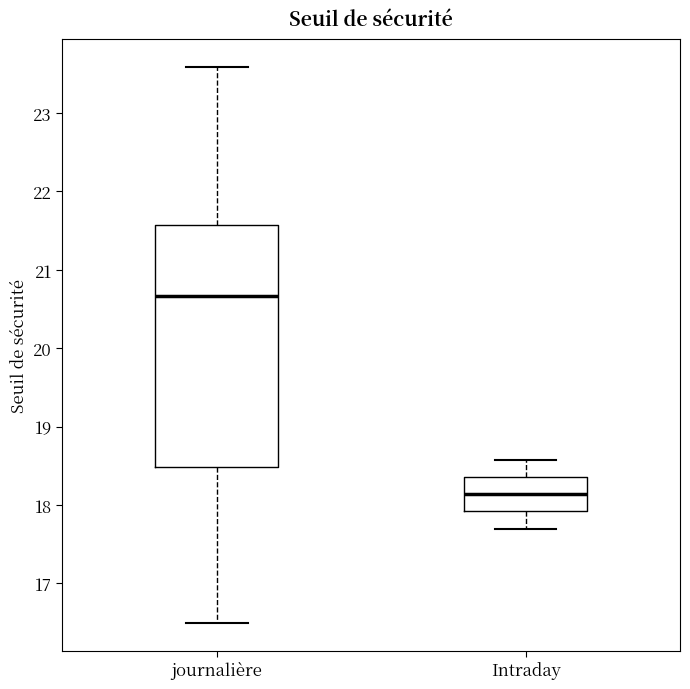

Reading left to right, read every box against the y-axis: the position of its median line, the range the box covers, and the ends of its whiskers. The values are not printed on the chart, so give them approximately, as read against the axis.

journalière: median 20.7, box 18.5 to 21.6, whiskers 16.5 to 23.6
Intraday: median 18.1, box 17.9 to 18.4, whiskers 17.7 to 18.6